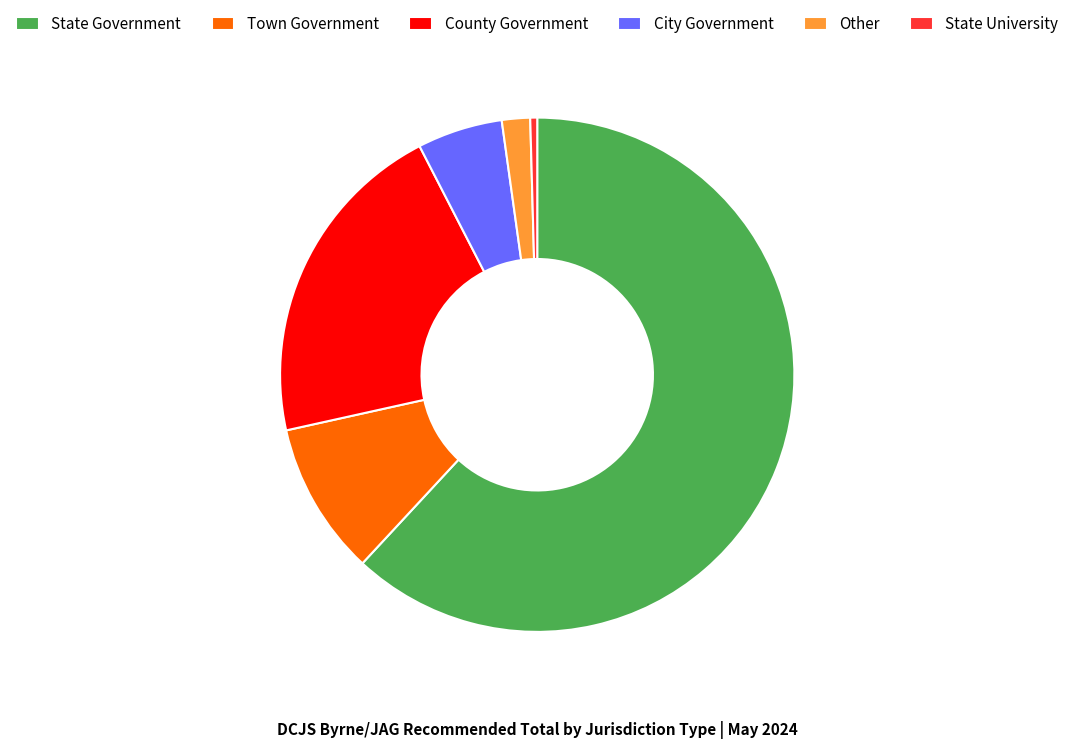

Count the number of slices in the pie.

6